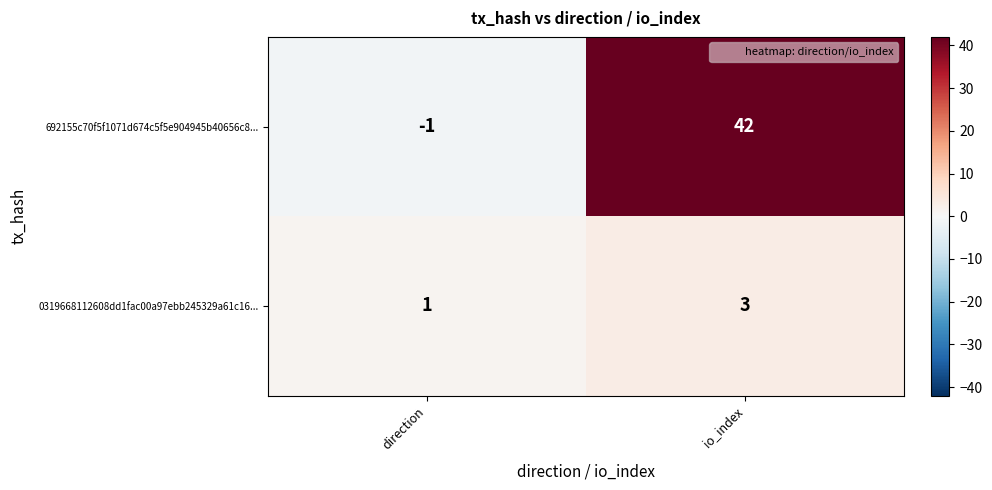

What is the sum of the 0319668112608dd1fac00a97ebb245329a61c16... values at io_index and direction?

4